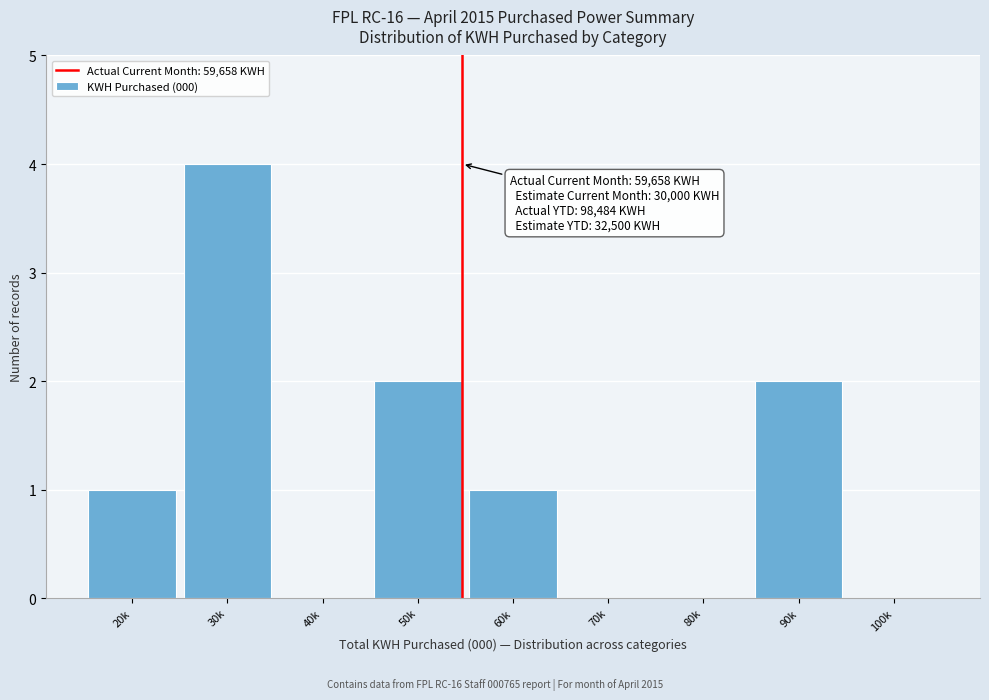

Reading right to left, transcribe all the data shown in this chart.

100k=0	90k=2	80k=0	70k=0	60k=1	50k=2	40k=0	30k=4	20k=1